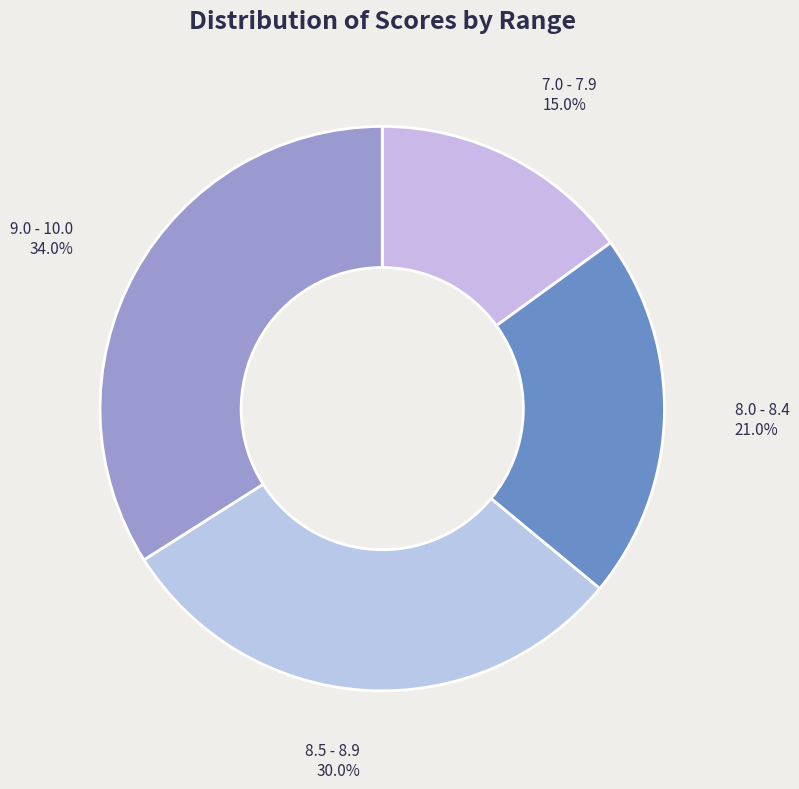

What is the largest slice in the pie chart?

9.0 - 10.0 34.0%